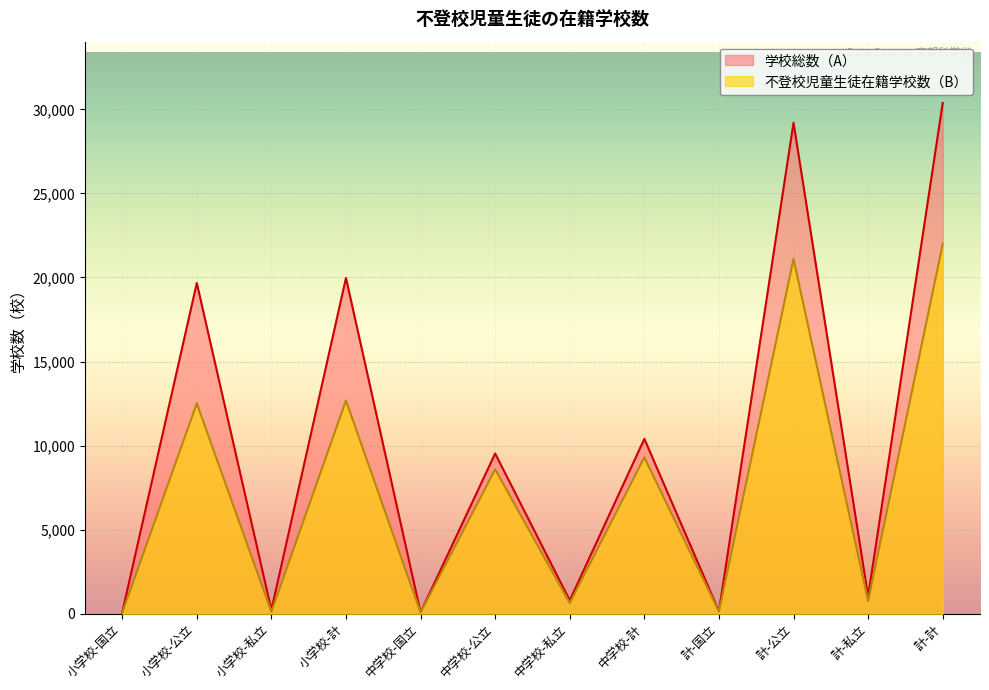

What is the average value of the 学校総数（A） series?

10126